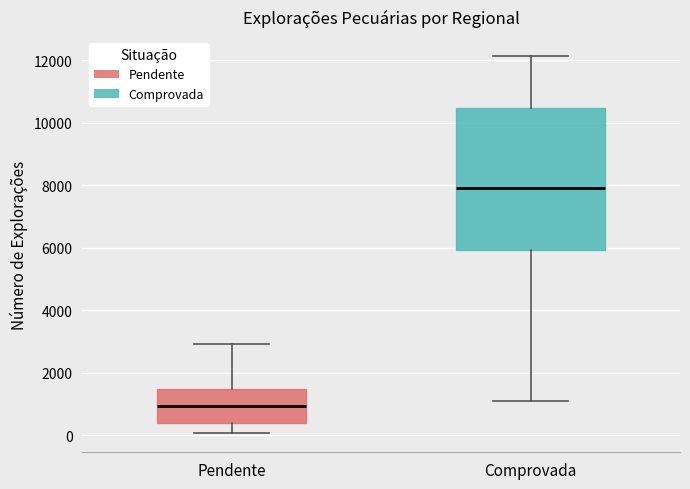

Which box is the tallest, from its lower edge to its upper edge?

Comprovada